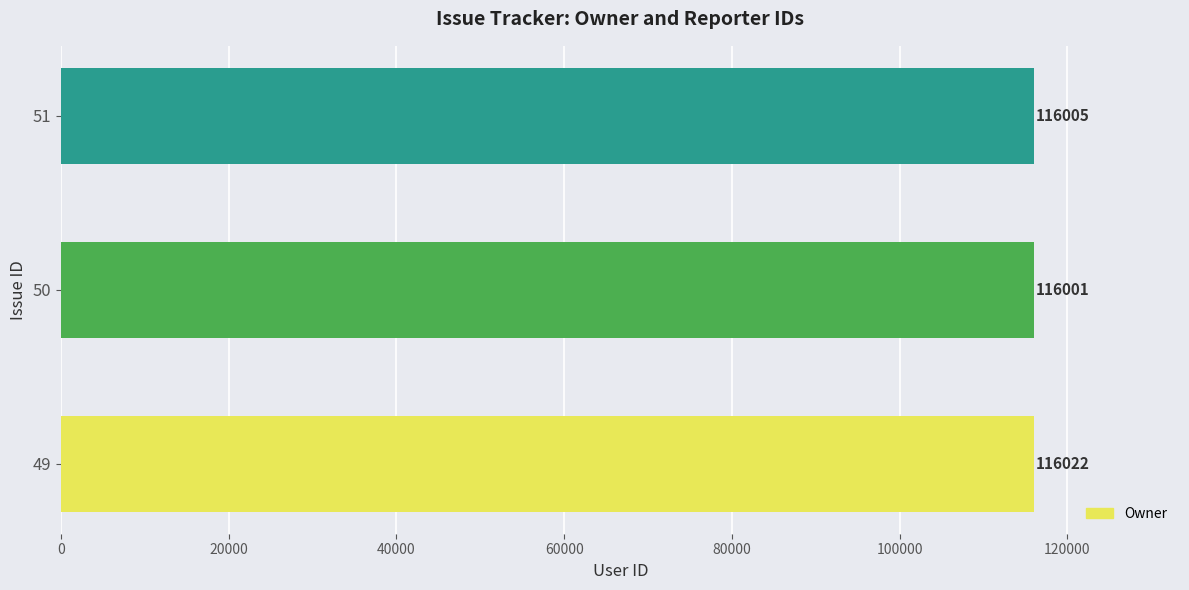

Read the value at 49, to the nearest 10.

116020